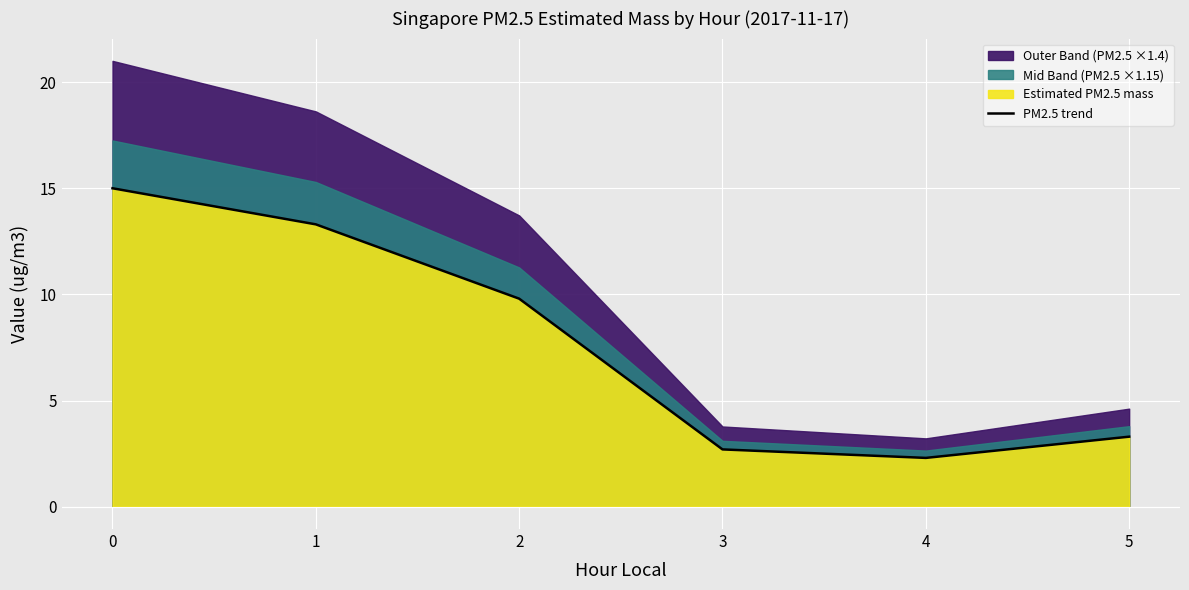

The value at 5 is 5.9. True or false?

False